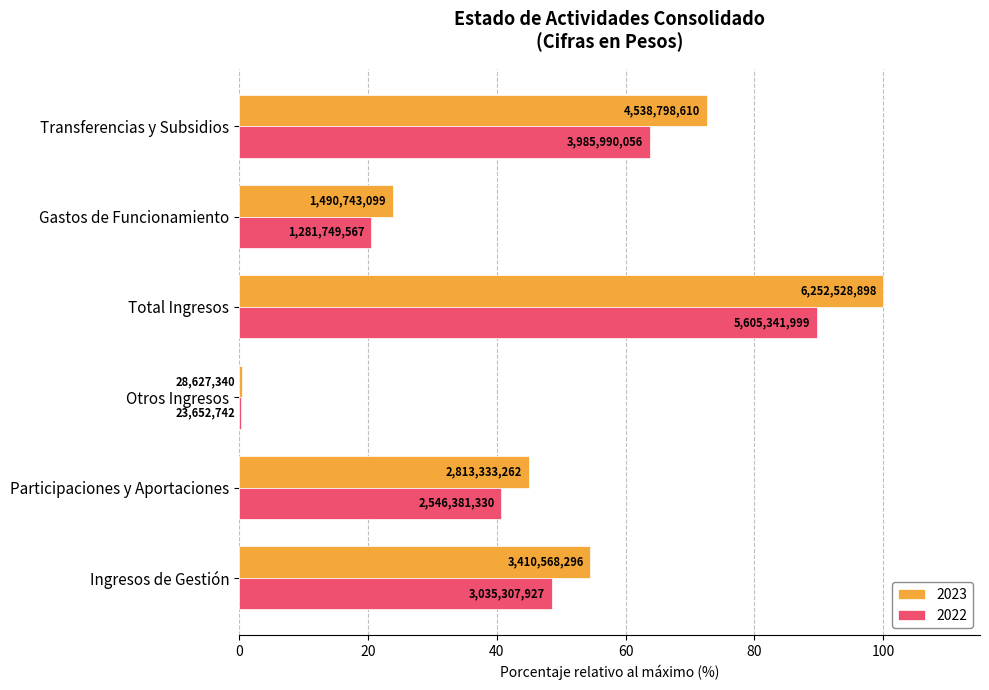

Is the value of 2022 at Otros Ingresos greater than the value of 2023 at Transferencias y Subsidios?

No